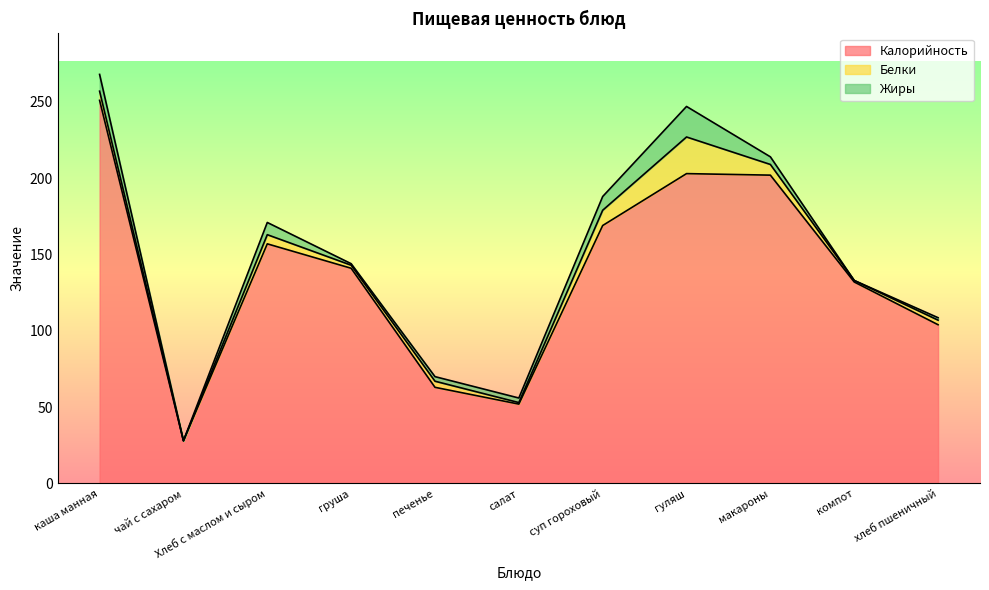

What is the sum of all Белки values?

64.0